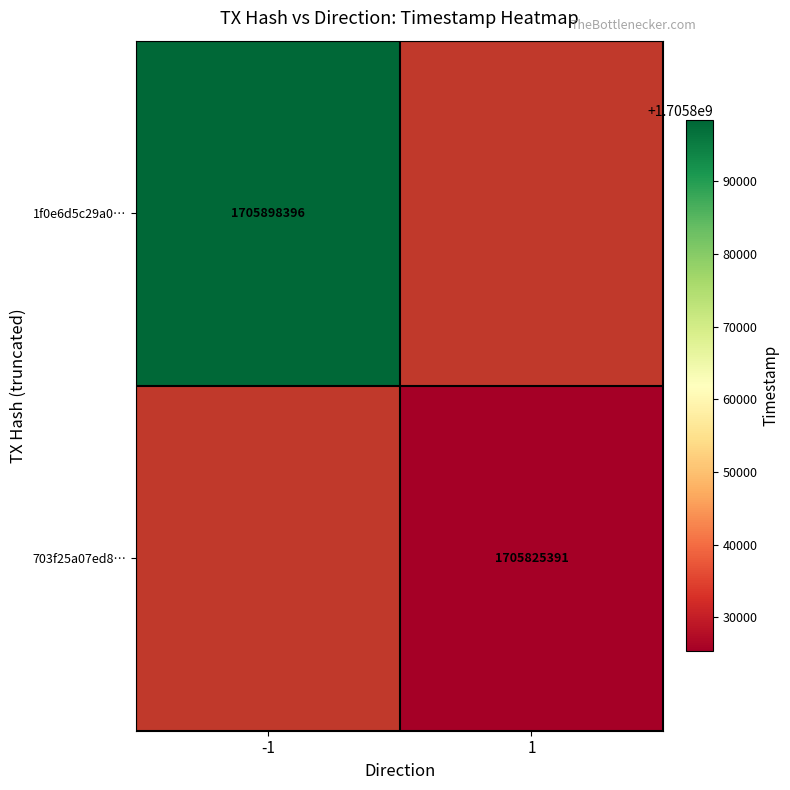

What is the maximum value shown in the chart?

1705898396.0